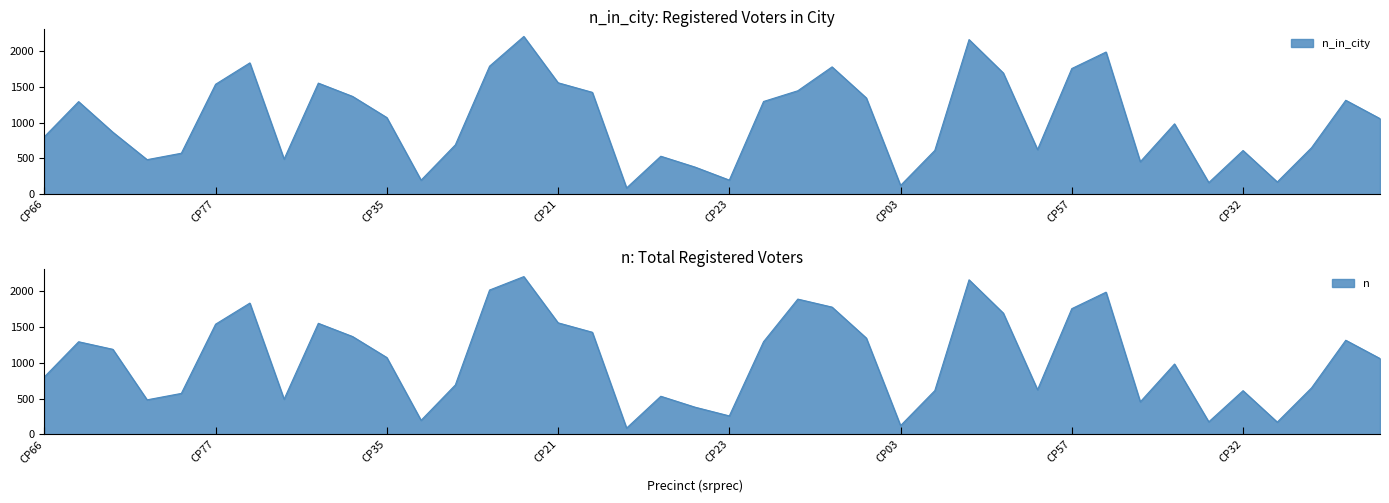

What are all the series names shown in the legend?

n_in_city, n